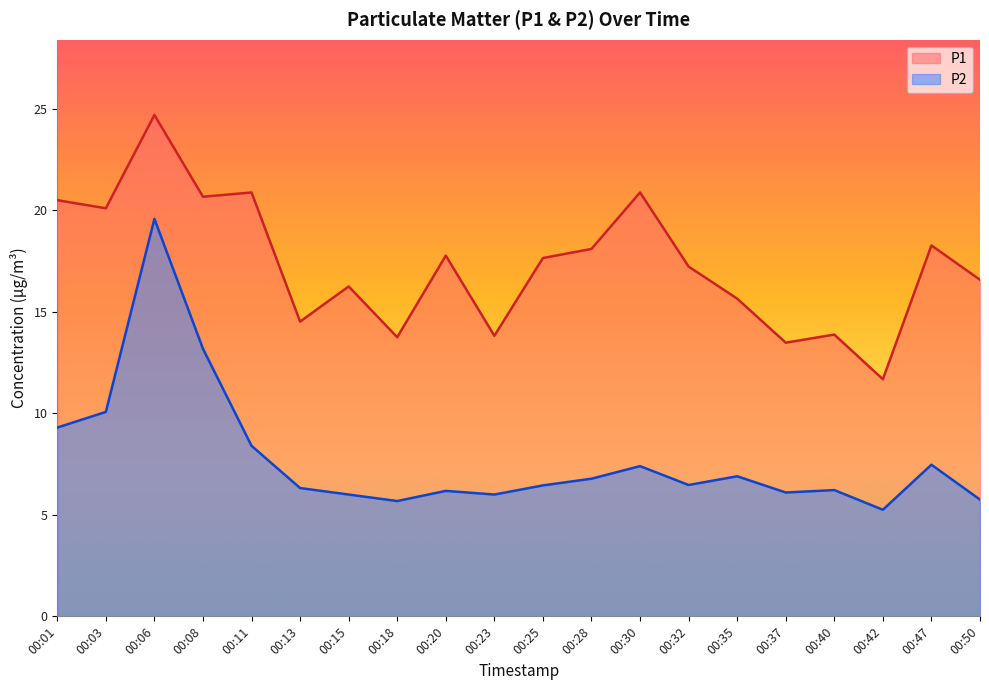

True or false: P2 has more than 0 points higher than both neighbors.

True